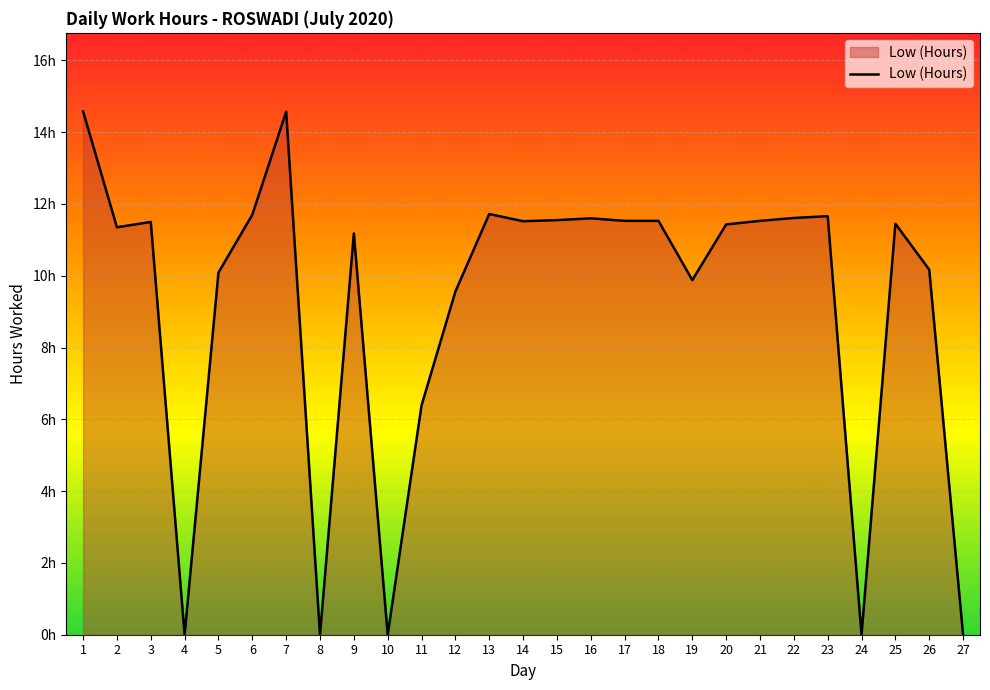

True or false: there are more than 1 points higher than both neighbors.

True